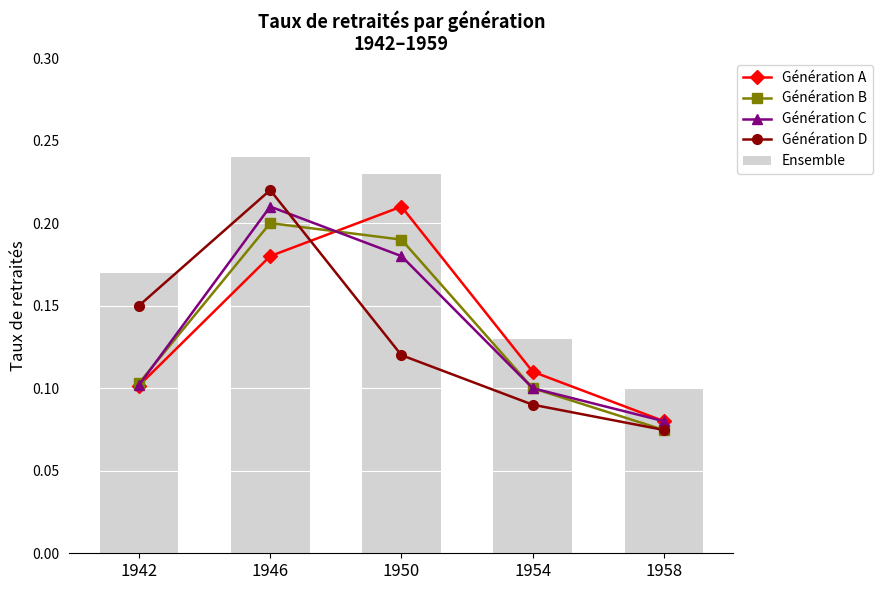

At which category is the sum across all series the highest?

1946